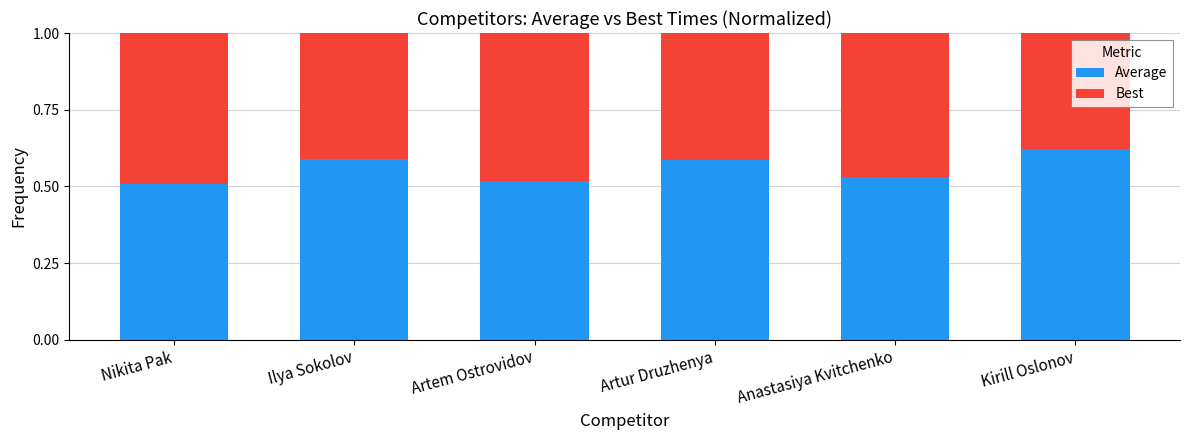

Where is Average nearest to the value 0?

Nikita Pak